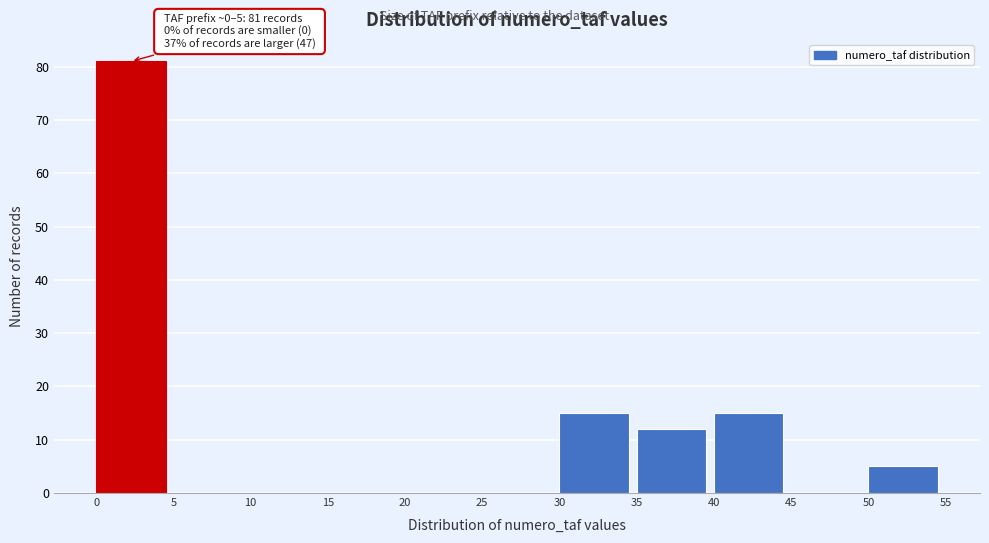

Over which range of the x-axis is the bar tallest?

0 to 5